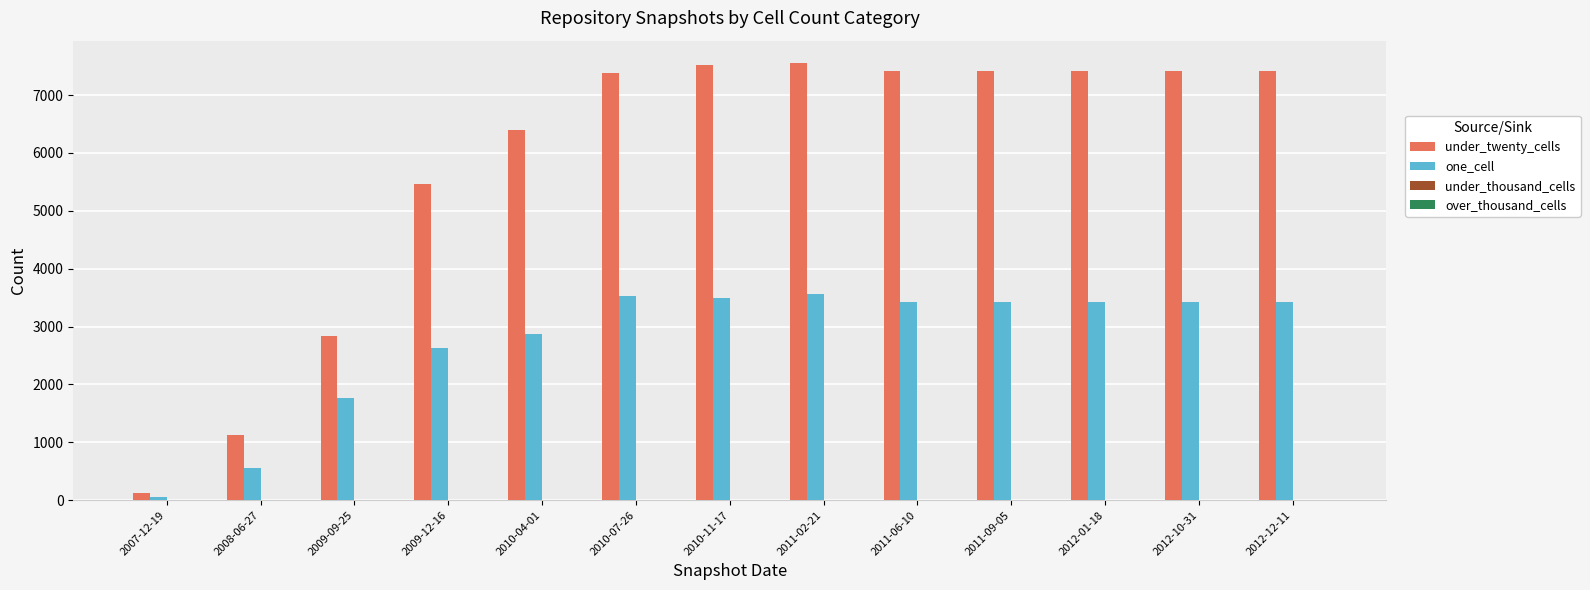

Are the bars grouped side by side (vs. stacked)?

Yes